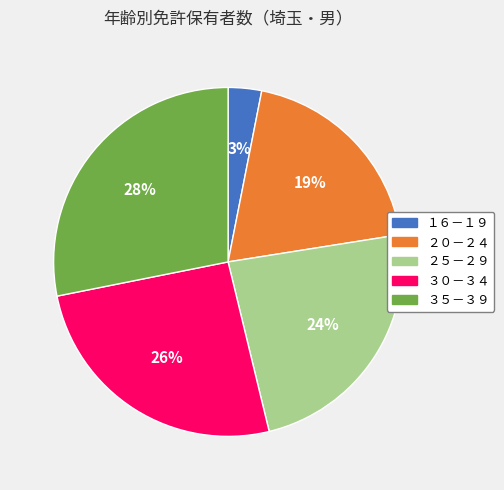

To the nearest percent, what is the combined percentage of ２０－２４ and １６－１９?

22%